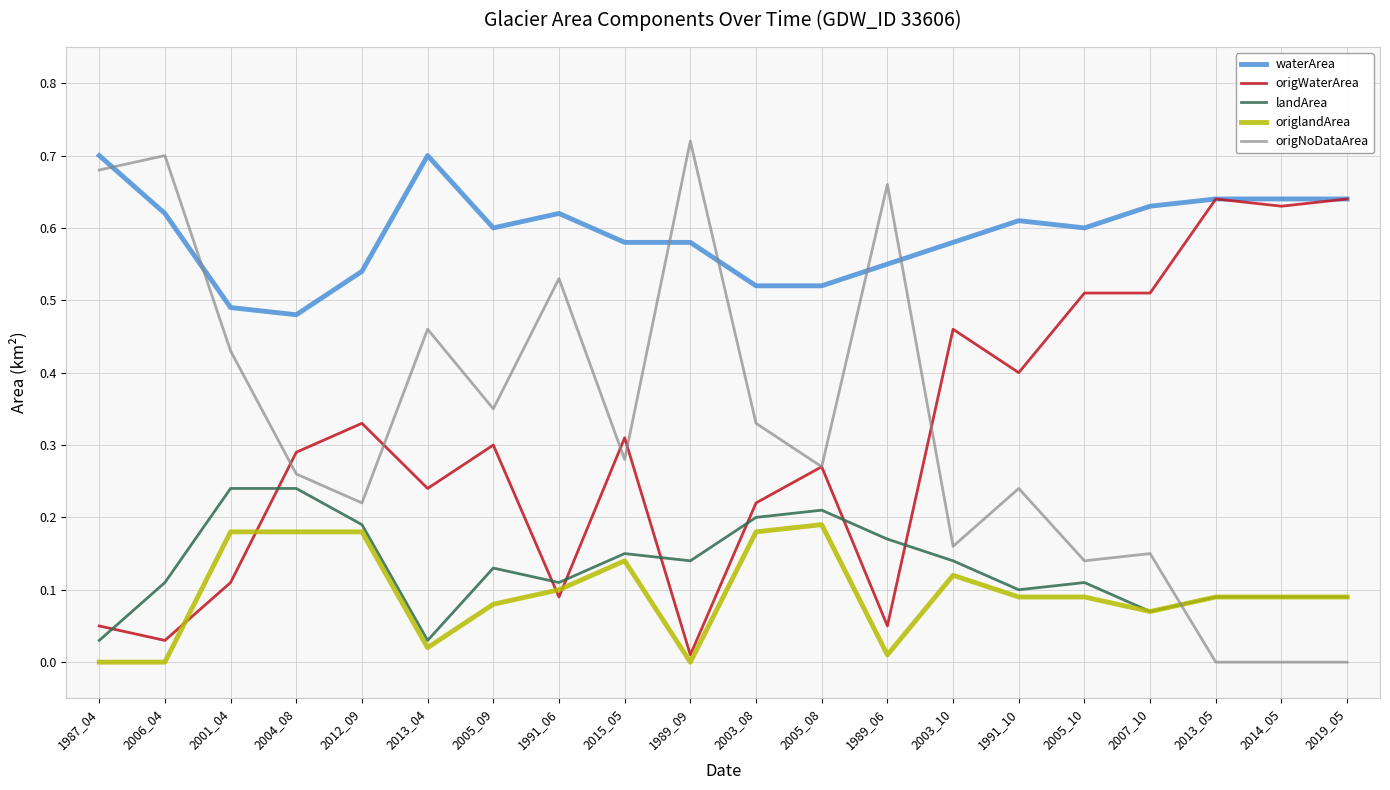

Between which two adjacent categories do origNoDataArea and origlandArea first intersect?

2007_10 and 2013_05